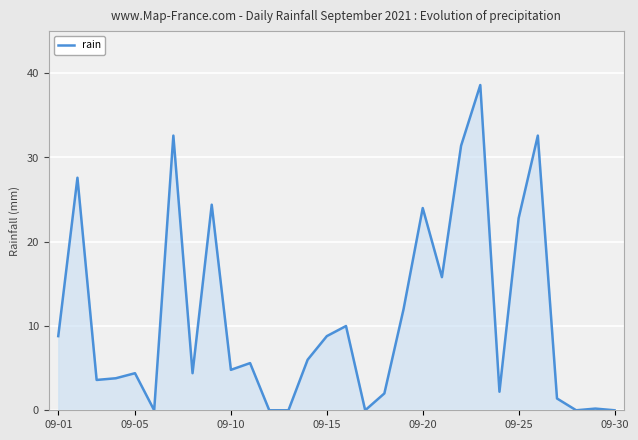

What is the greatest value displayed?

38.6